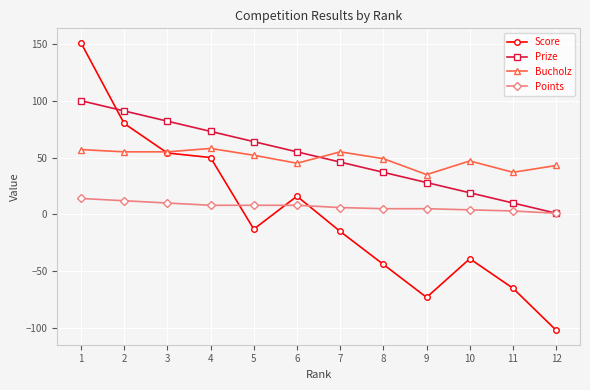

At which category is the sum across all series the highest?

1